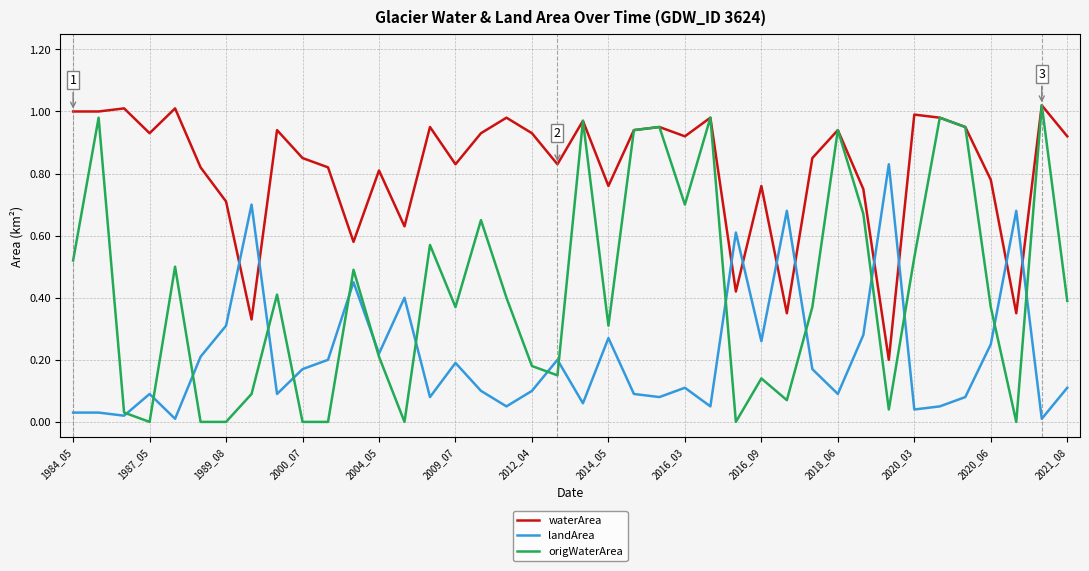

Which series has the largest total across all categories?

waterArea